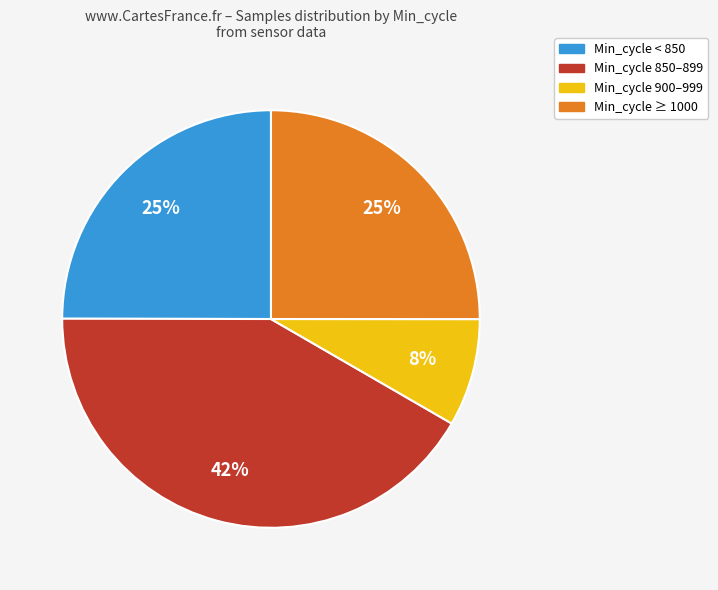

Is there any slice that represents more than half of the pie?

No